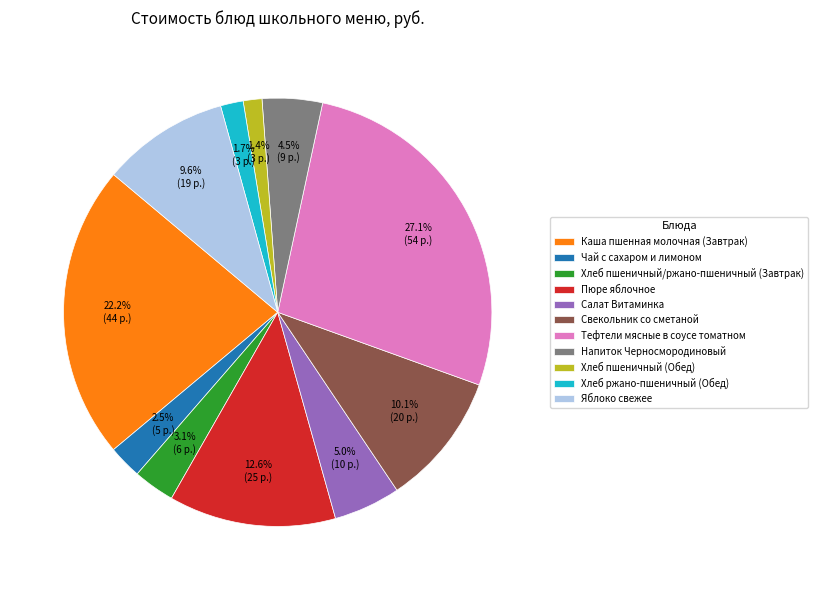

Which category has the biggest portion of the pie?

Тефтели мясные в соусе томатном